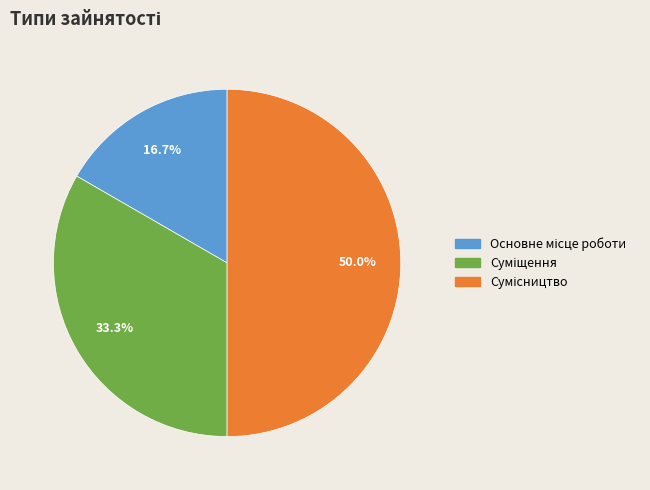

To the nearest percent, what is the combined percentage of Основне місце роботи and Сумісництво?

67%